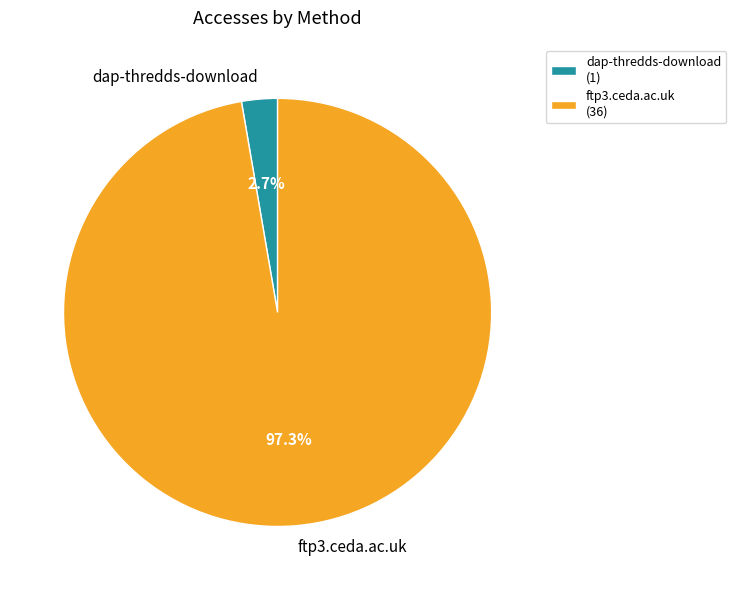

Which slice represents more than half of the pie?

ftp3.ceda.ac.uk